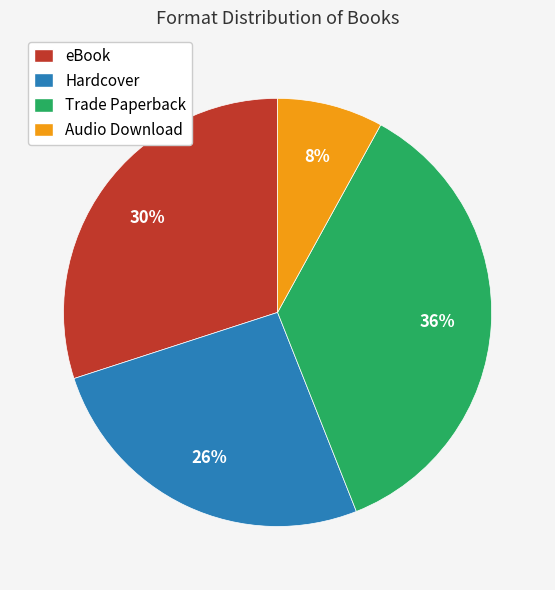

Combined, do Trade Paperback and Audio Download account for over 50%?

No